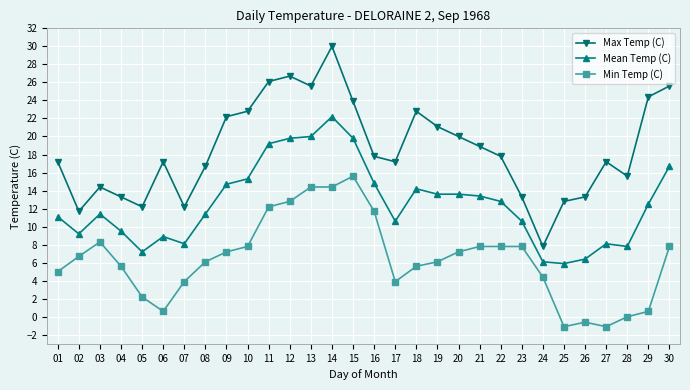

At 15, list the series in order from largest to smallest.

Max Temp (C), Mean Temp (C), Min Temp (C)